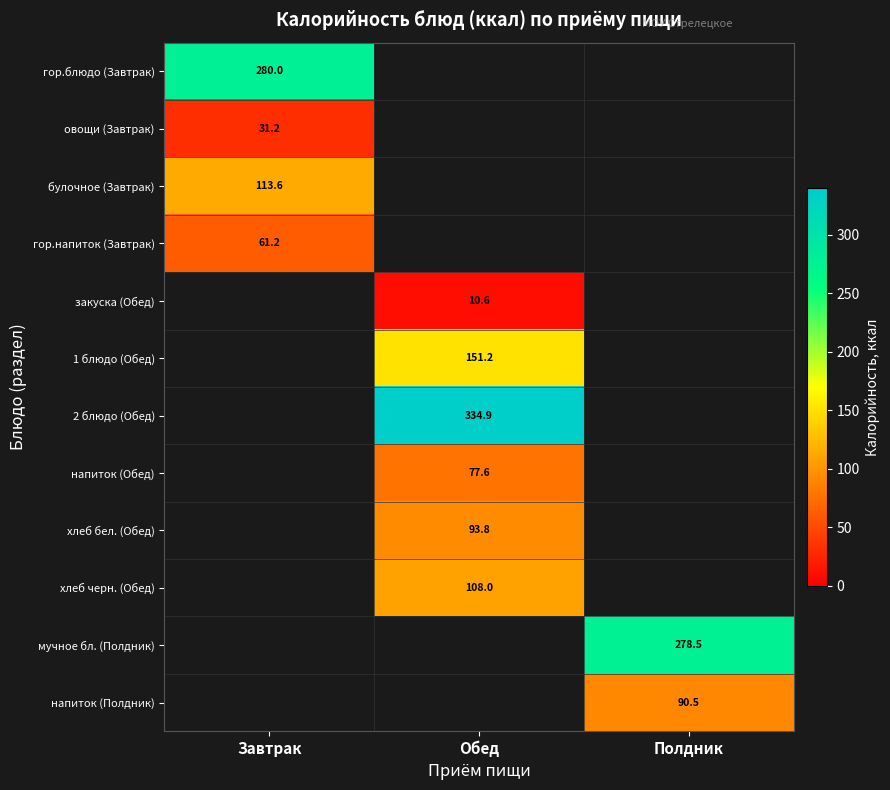

Which series has the widest spread of values?

гор.блюдо (Завтрак)